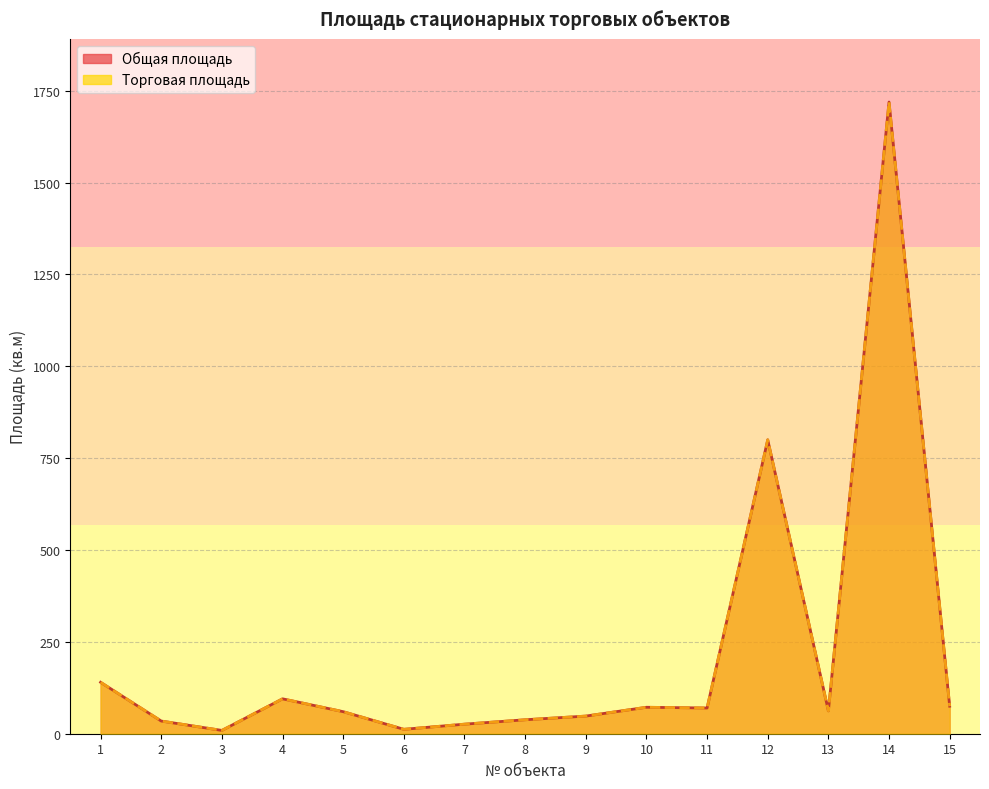

What is the sum of all Торговая площадь values?

3261.1